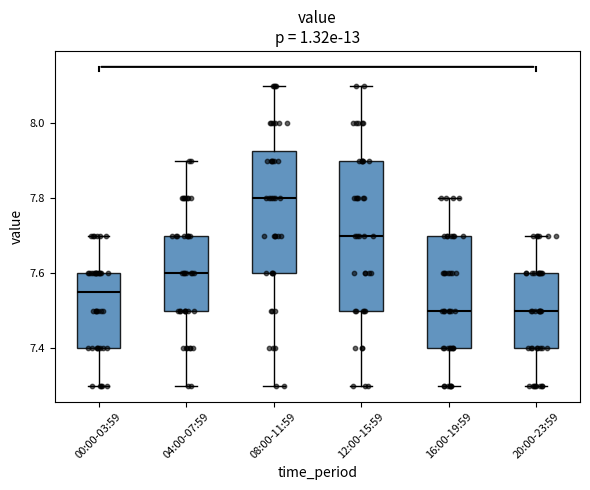

Comparing the boxes themselves (not the whiskers), which one is the tallest?

12:00-15:59